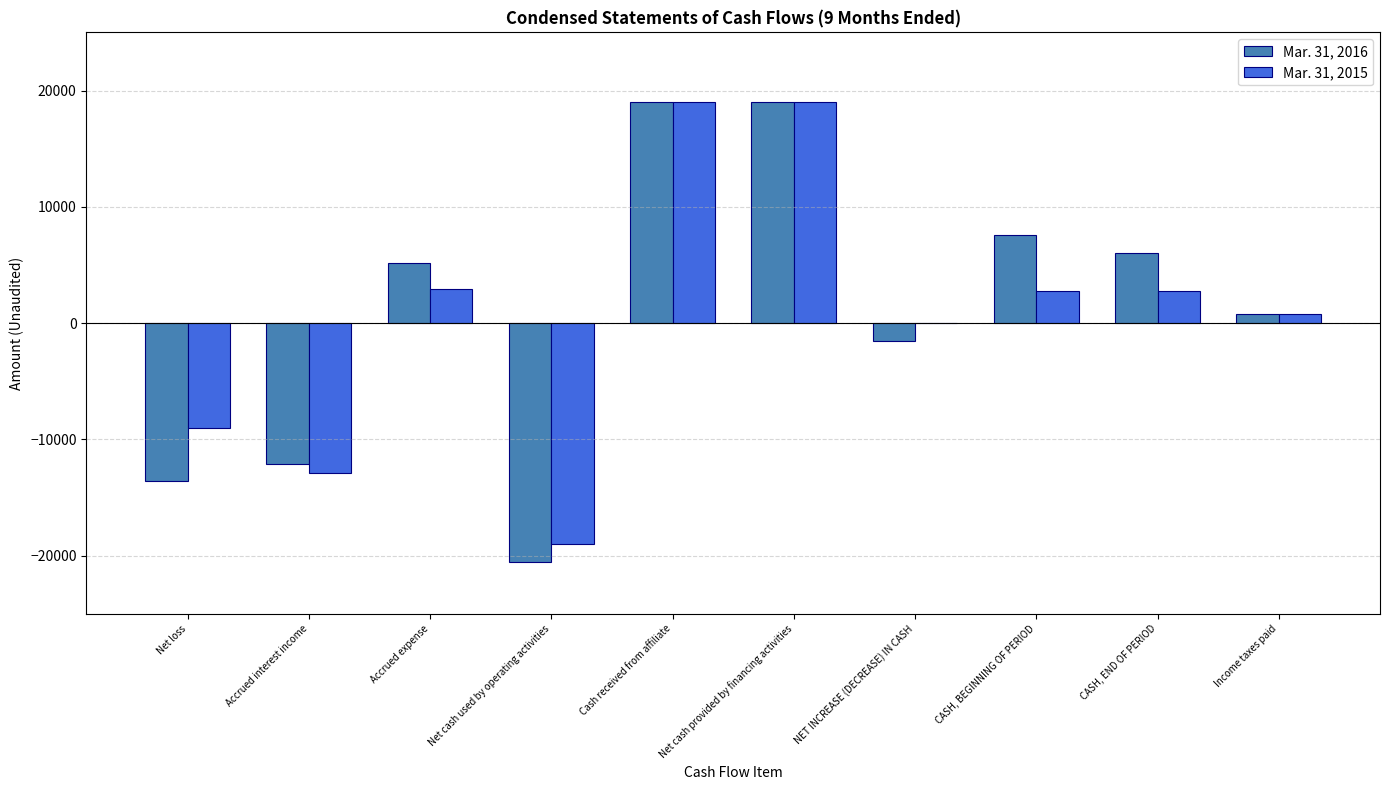

Is the value of Mar. 31, 2015 at NET INCREASE (DECREASE) IN CASH greater than the value of Mar. 31, 2016 at CASH, END OF PERIOD?

No